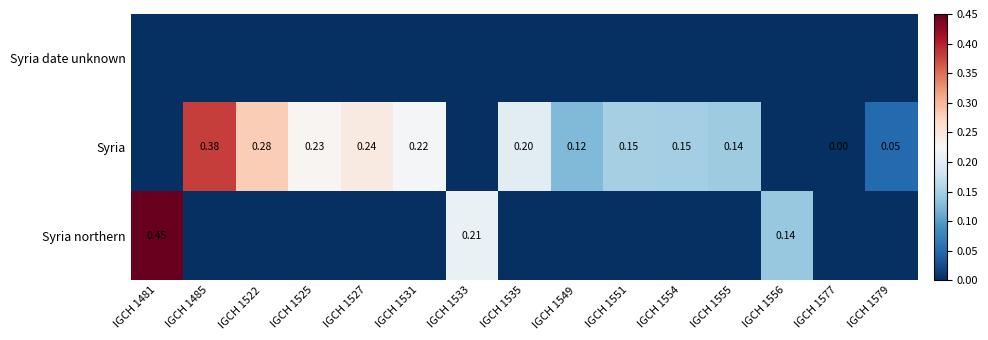

Where is Syria northern nearest to the value 0?

IGCH 1485